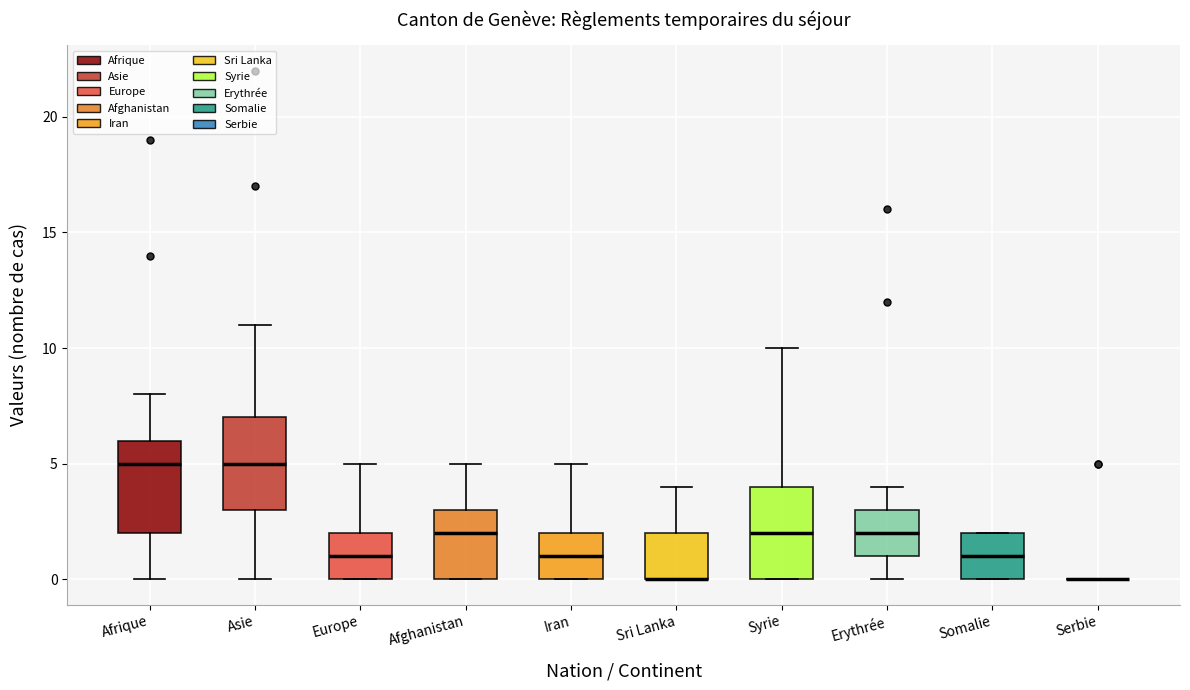

Reading left to right, read every box against the y-axis: the position of its median line, the range the box covers, and the ends of its whiskers. The values are not printed on the chart, so give them approximately, as read against the axis.

Afrique: median 5, box 2 to 6, whiskers 0 to 8
Asie: median 5, box 3 to 7, whiskers 0 to 11
Europe: median 1, box 0 to 2, whiskers 0 to 5
Afghanistan: median 2, box 0 to 3, whiskers 0 to 5
Iran: median 1, box 0 to 2, whiskers 0 to 5
Sri Lanka: median 0 (drawn on the box's lower edge), box 0 to 2, whiskers 0 to 4
Syrie: median 2, box 0 to 4, whiskers 0 to 10
Erythrée: median 2, box 1 to 3, whiskers 0 to 4
Somalie: median 1, box 0 to 2, whiskers 0 to 2
Serbie: box collapsed to a line at 0, whiskers 0 to 0